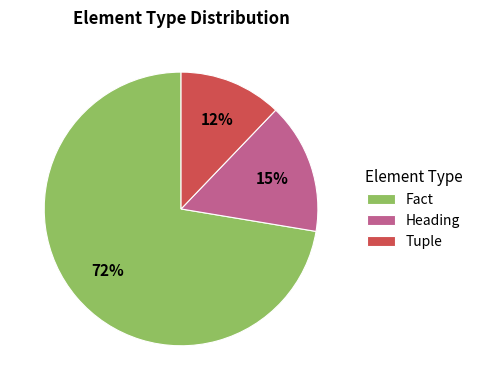

To the nearest percent, what is the average slice percentage?

33%